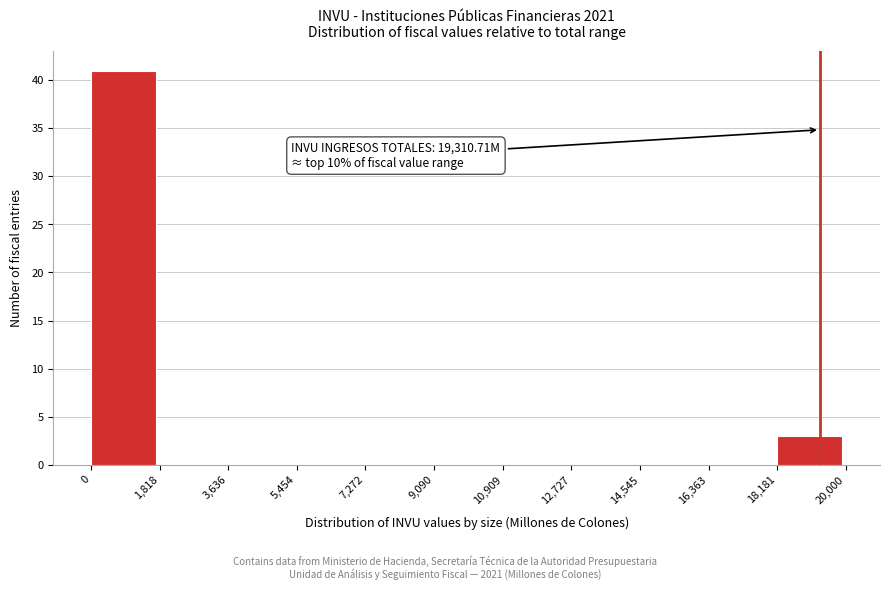

Which range on the x-axis has the tallest bar?

0 to 1,818